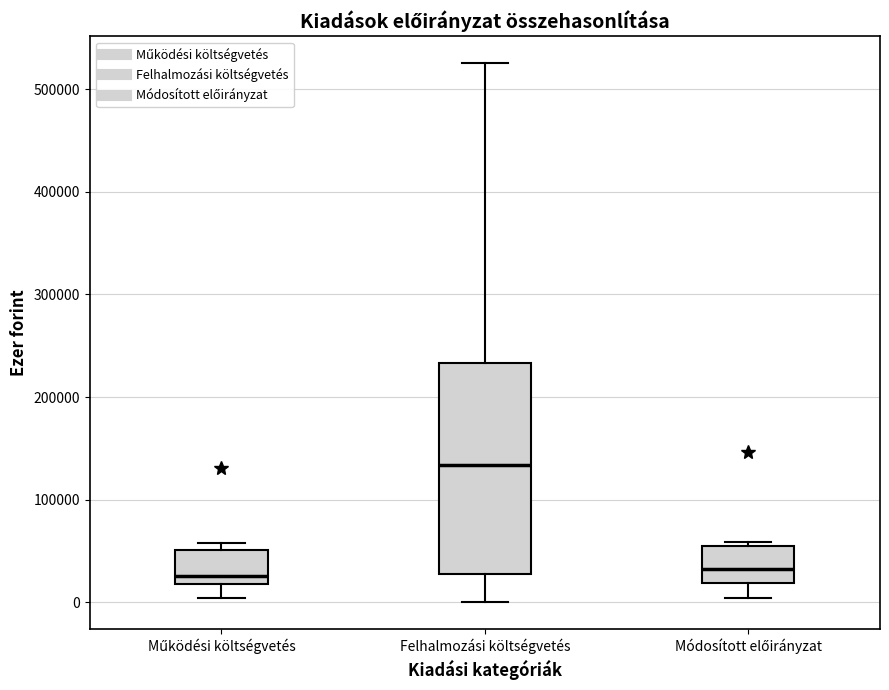

Where is the lower edge of the box for Felhalmozási költségvetés on the y-axis? The values are not printed on the chart, so give them approximately, as read against the axis.

30000